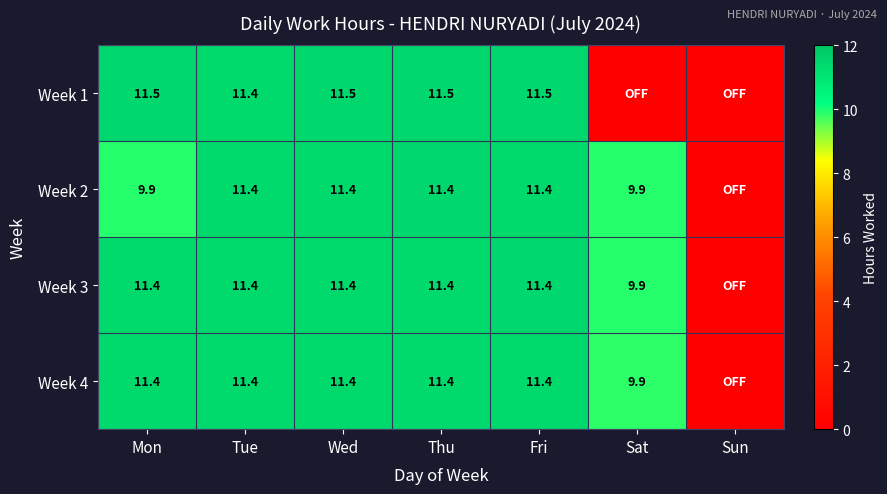

What is the total value across all series at Mon?

44.2